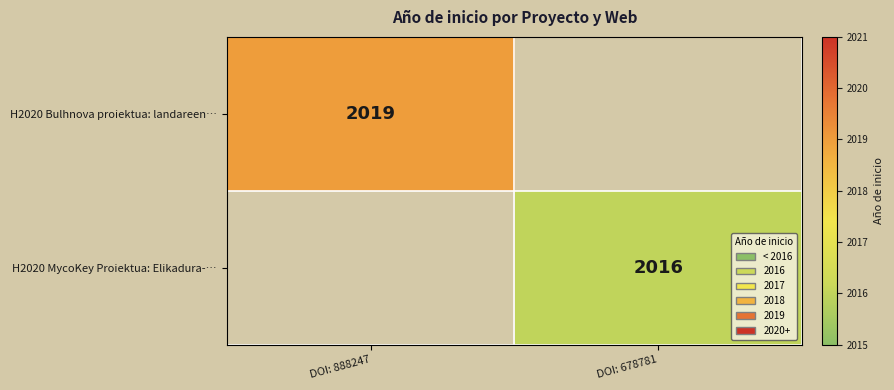

The value of H2020 Bulhnova proiektua: landareen… at DOI: 888247 is 2019. True or false?

True